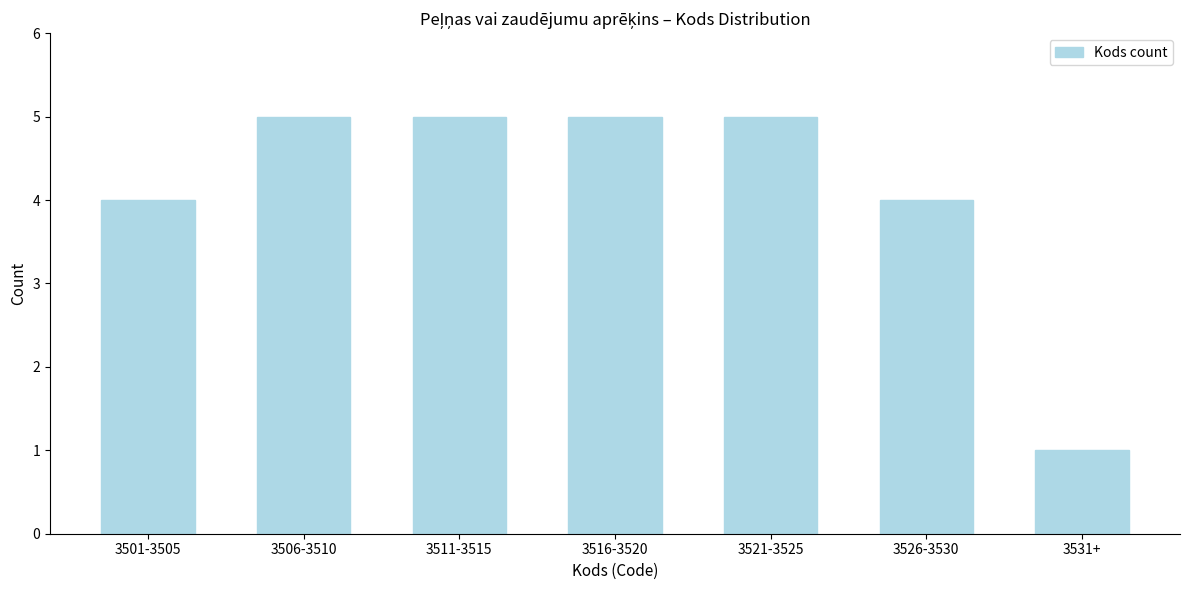

Reading left to right, what are all the values shown in this chart?

4	5	5	5	5	4	1